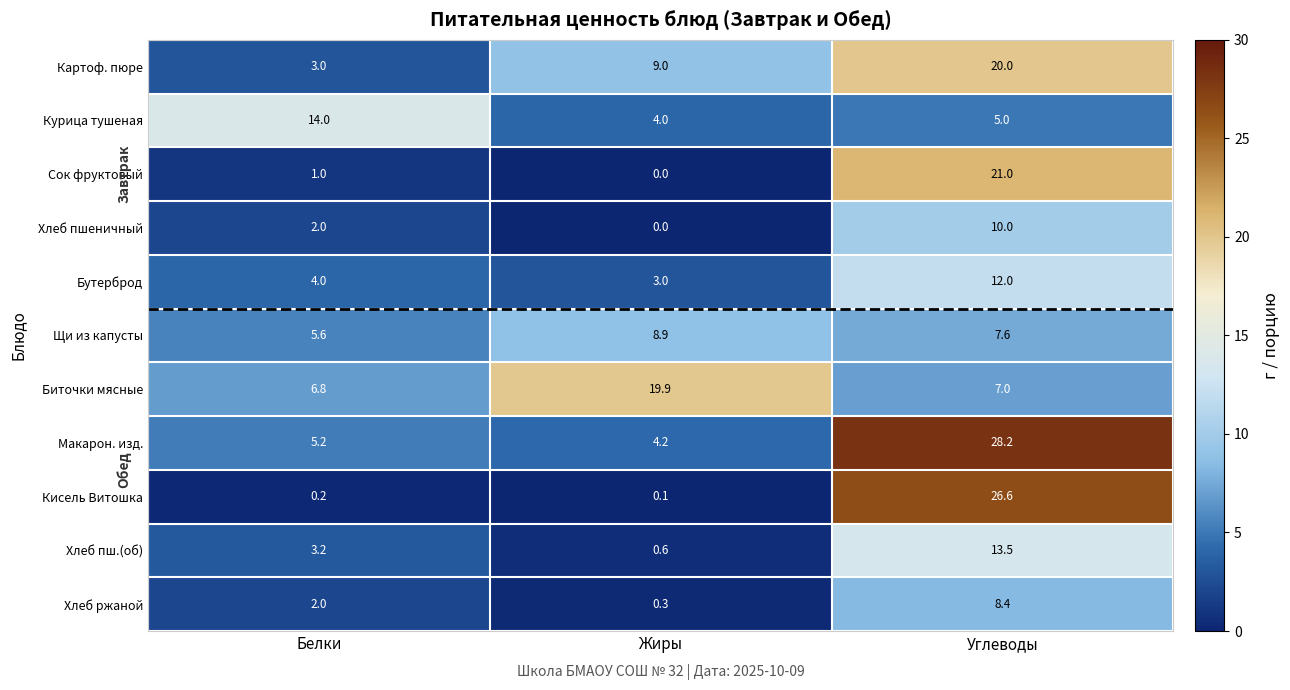

List the series in order of their peak value, highest first.

Макарон. изд., Кисель Витошка, Сок фруктовый, Картоф. пюре, Биточки мясные, Курица тушеная, Хлеб пш.(об), Бутерброд, Хлеб пшеничный, Щи из капусты, Хлеб ржаной